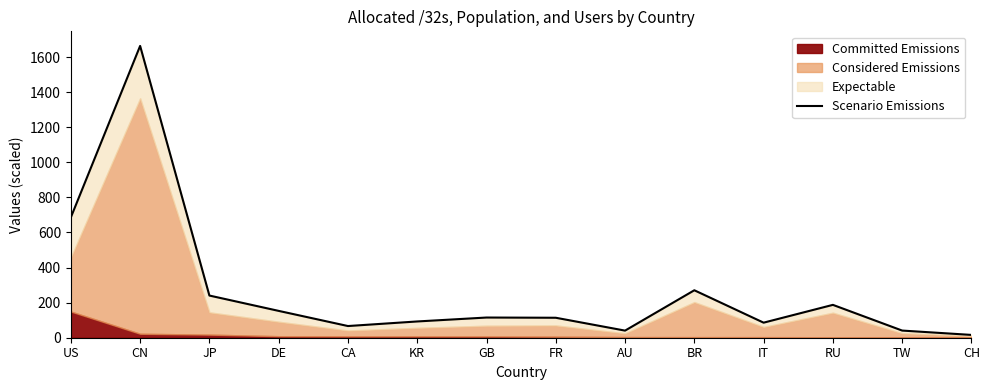

The value at CA is 18.2. True or false?

False